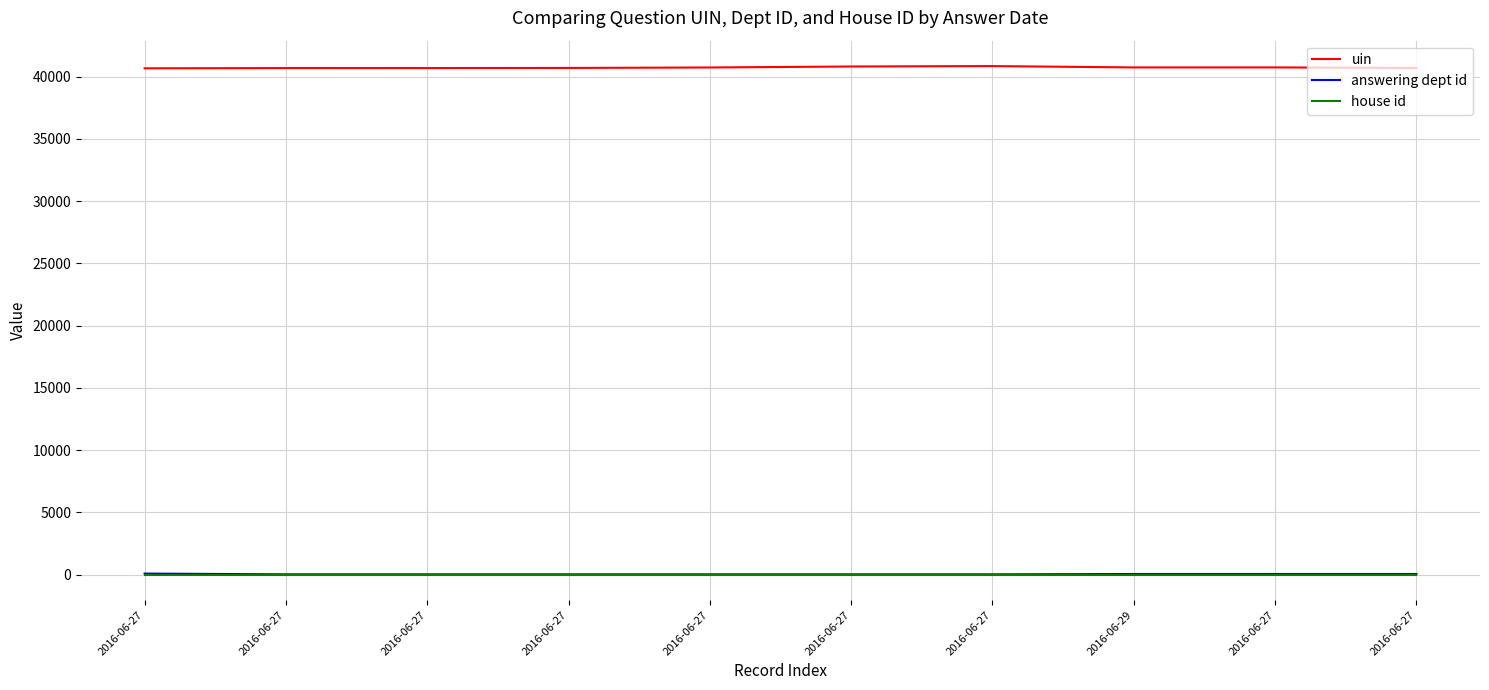

What are all the series names shown in the legend?

uin, answering dept id, house id